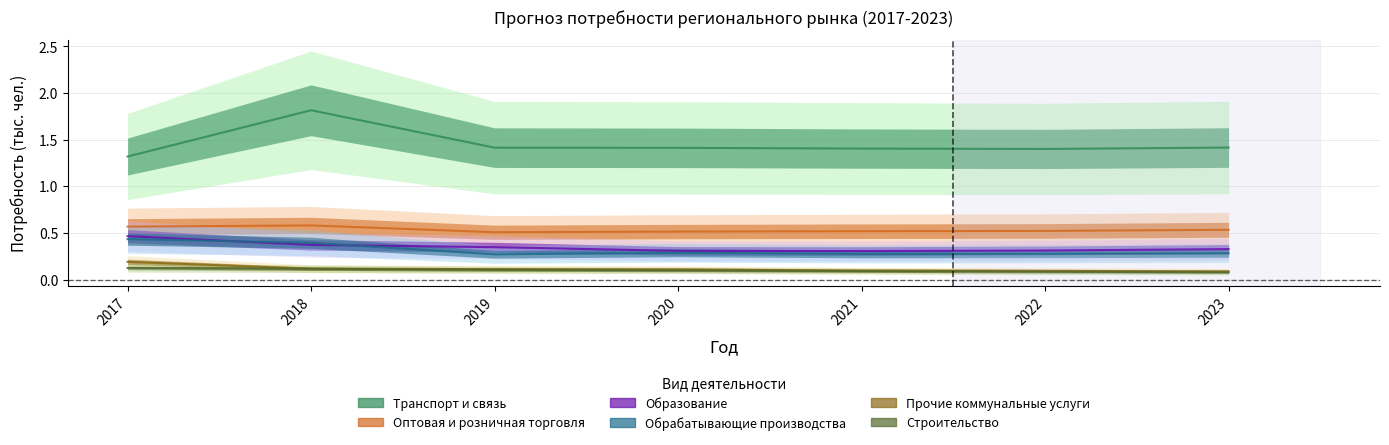

Count the number of data series in this chart.

6